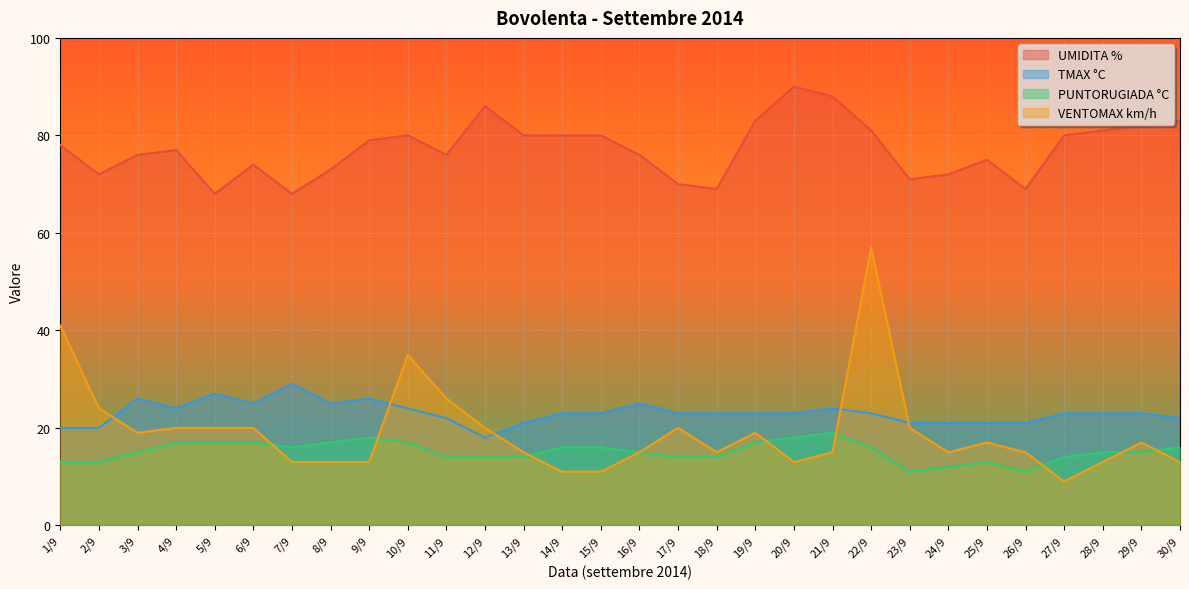

Which category has the highest value in the VENTOMAX km/h series?

22/9